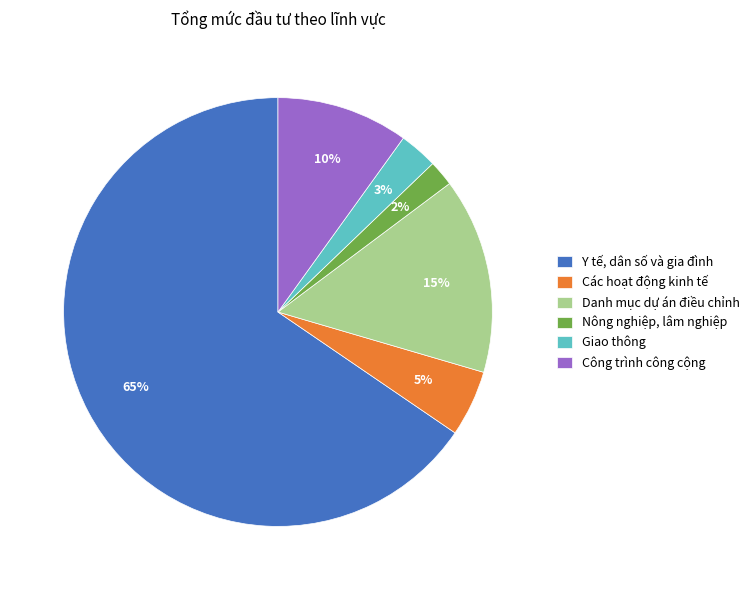

To the nearest percent, what is the difference between the Công trình công cộng and Nông nghiệp, lâm nghiệp slice percentages?

8%